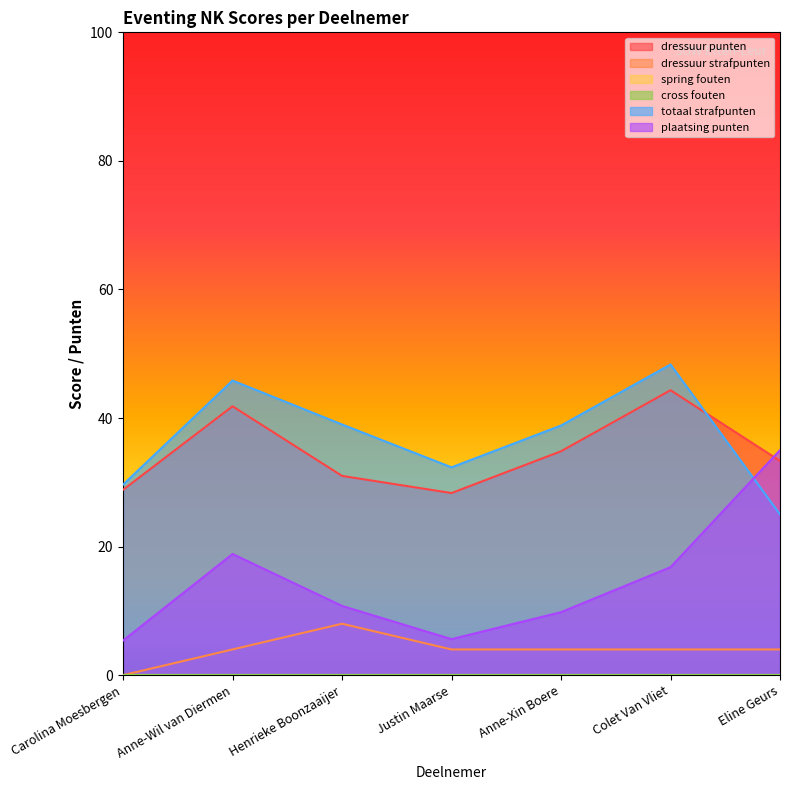

What is the label of the 7th point from the left?

Eline Geurs